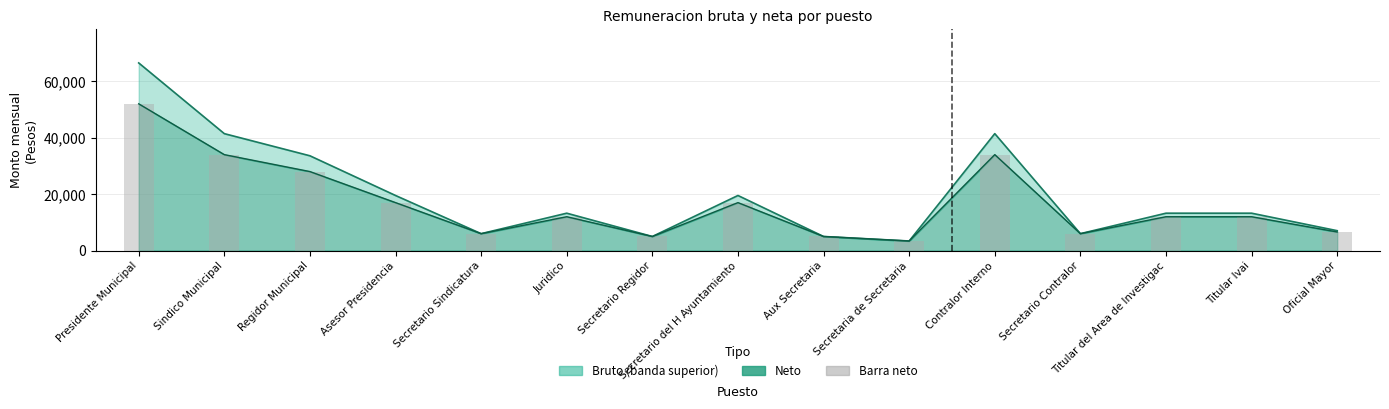

Count the number of categories in the chart.

15